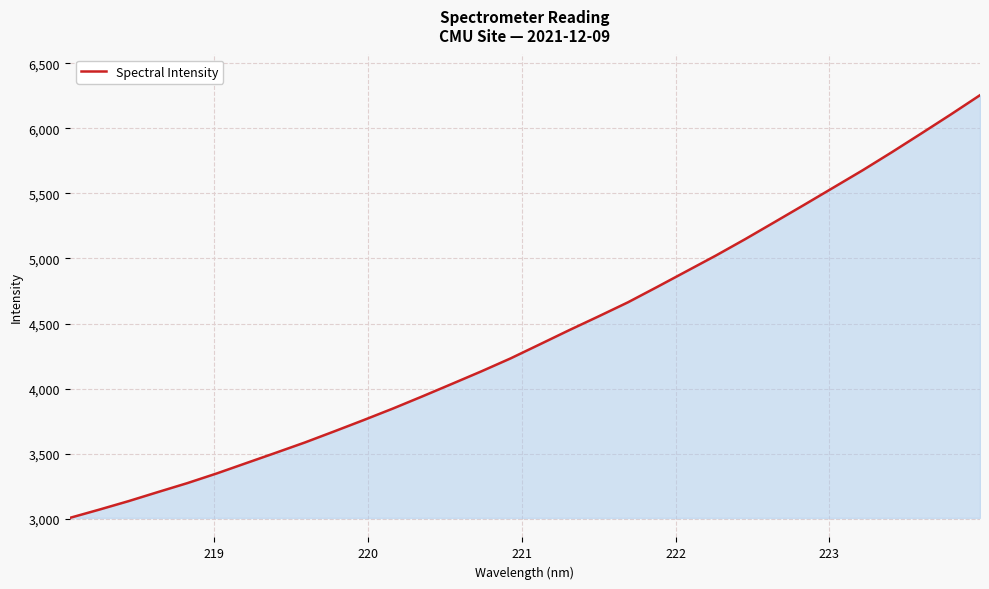

How many lines are shown in the chart?

1